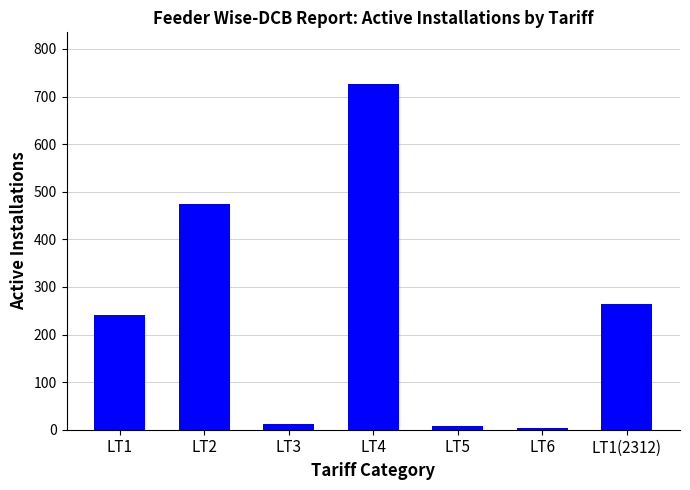

Which has a higher value, LT1 or LT4?

LT4